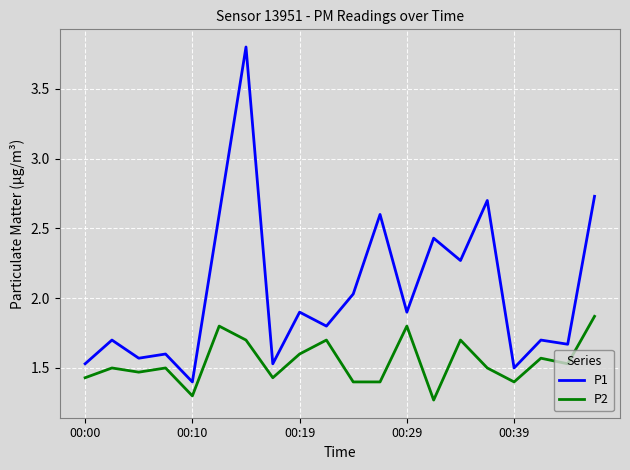

Rank the series by their average value, from highest to lowest.

P1, P2